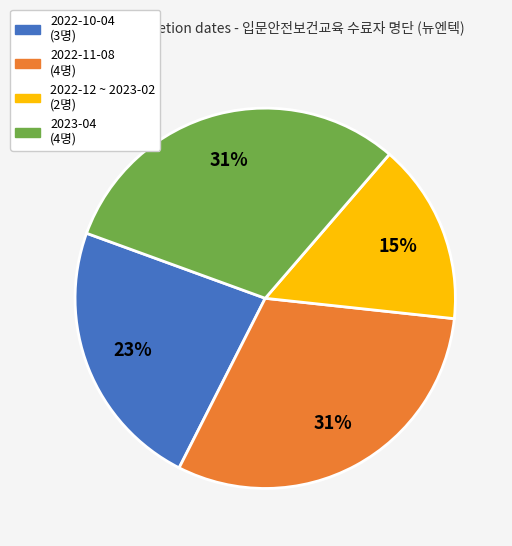

Does any single category account for the majority?

No